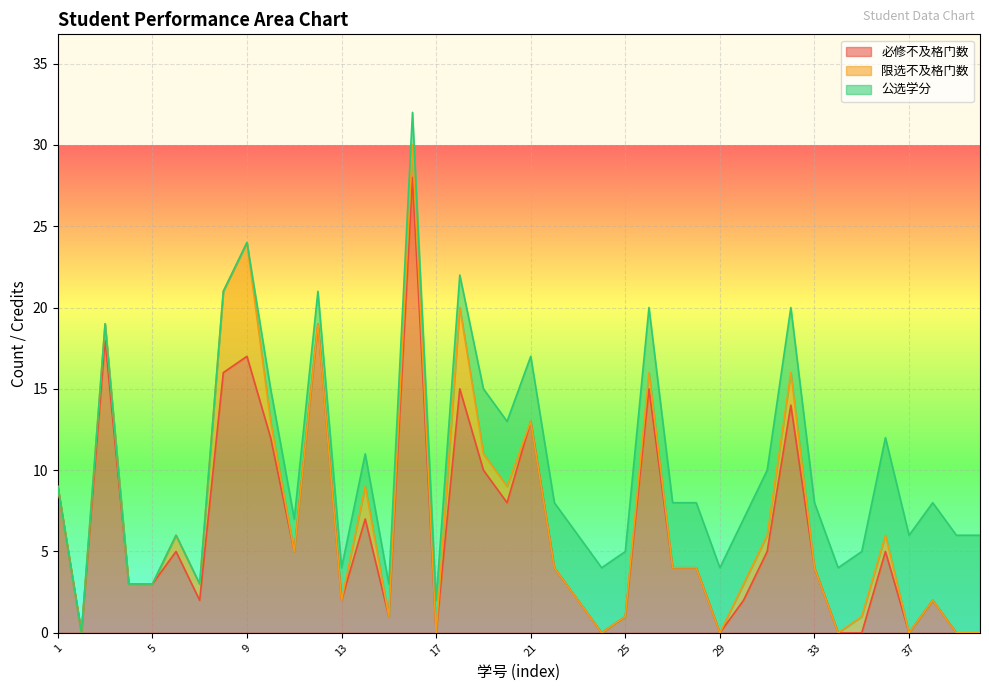

Count the number of data series in this chart.

3